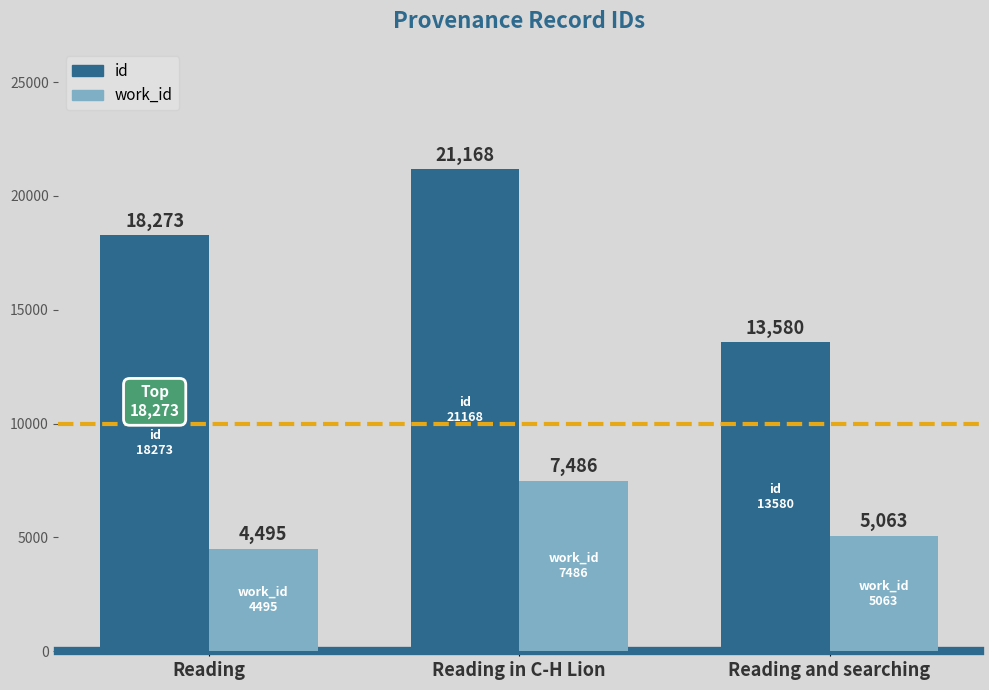

What is the value of the id bar at the 2nd from the left?

21168